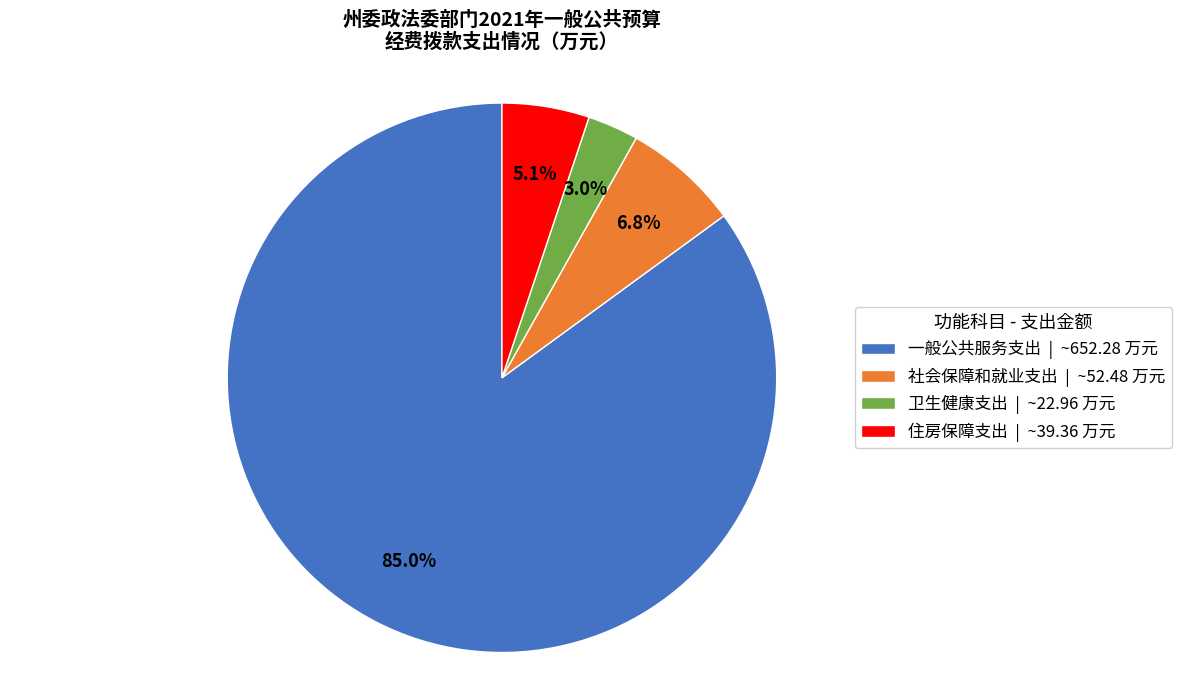

Is there any slice that represents more than half of the pie?

Yes